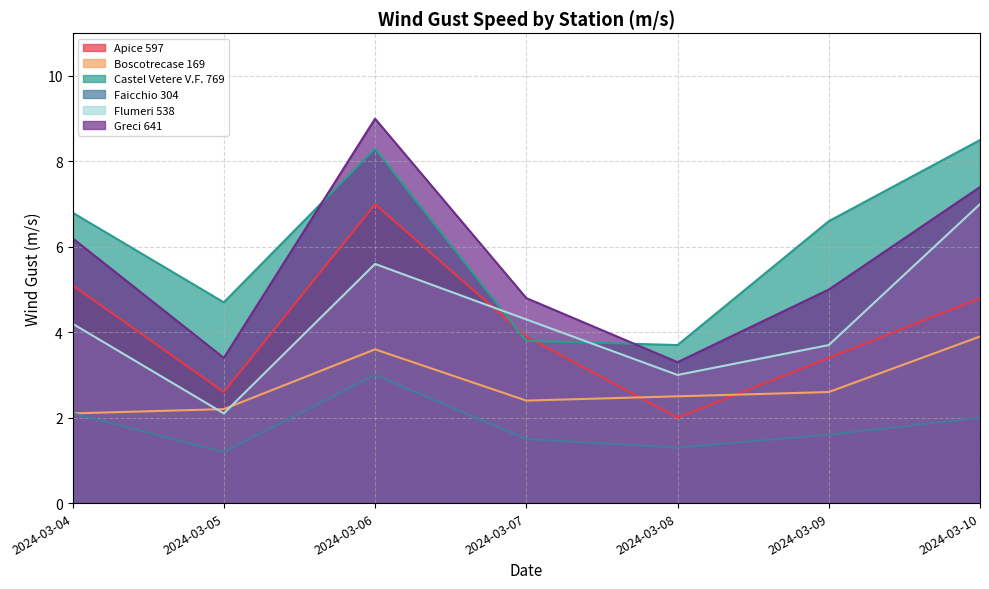

Which series has the largest total across all categories?

Castel Vetere V.F. 769